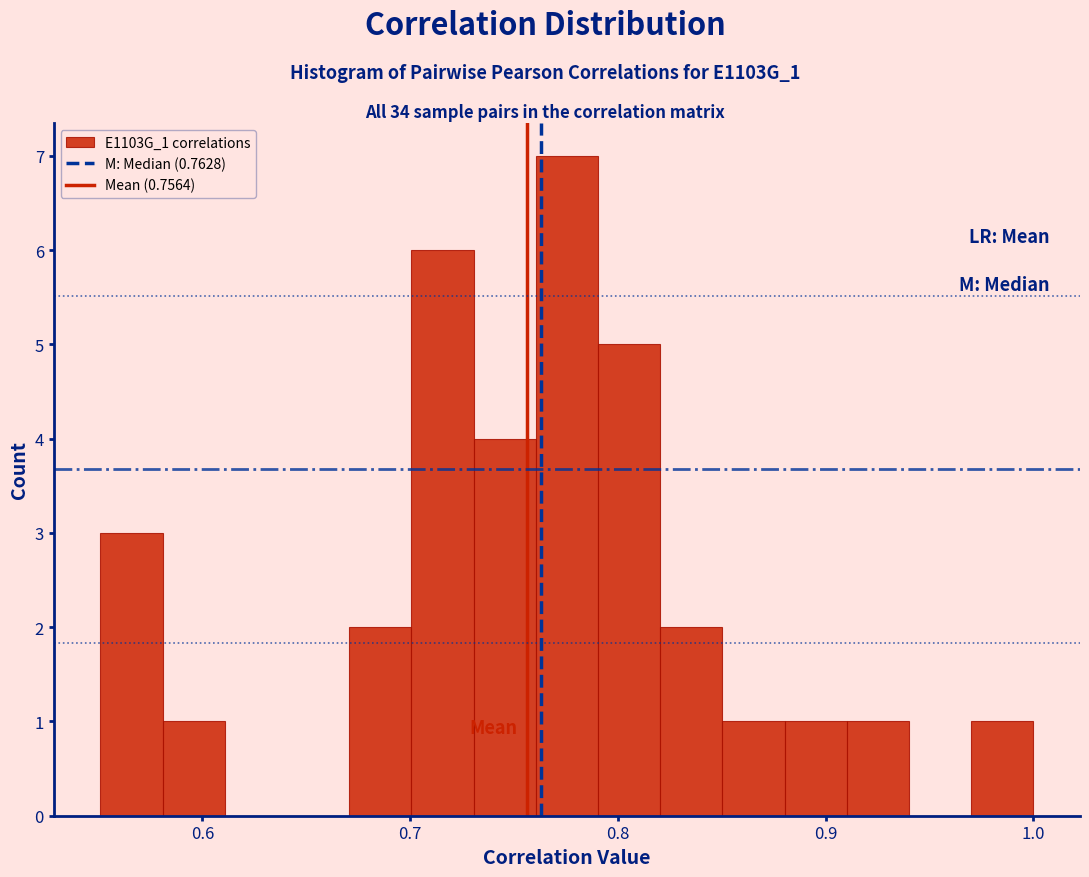

Read against the x-axis, roughly where is the centre of the tallest bar?

0.78